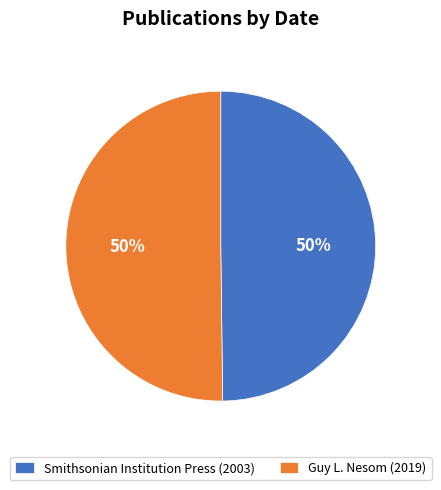

True or false: Guy L. Nesom (2019) accounts for 50% of the total.

True